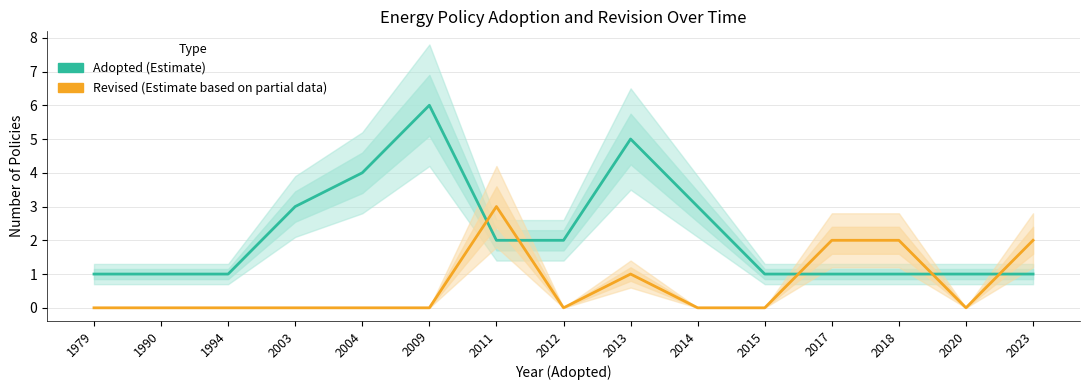

What are all the series names shown in the legend?

Adopted (Estimate), Revised (Estimate based on partial data)